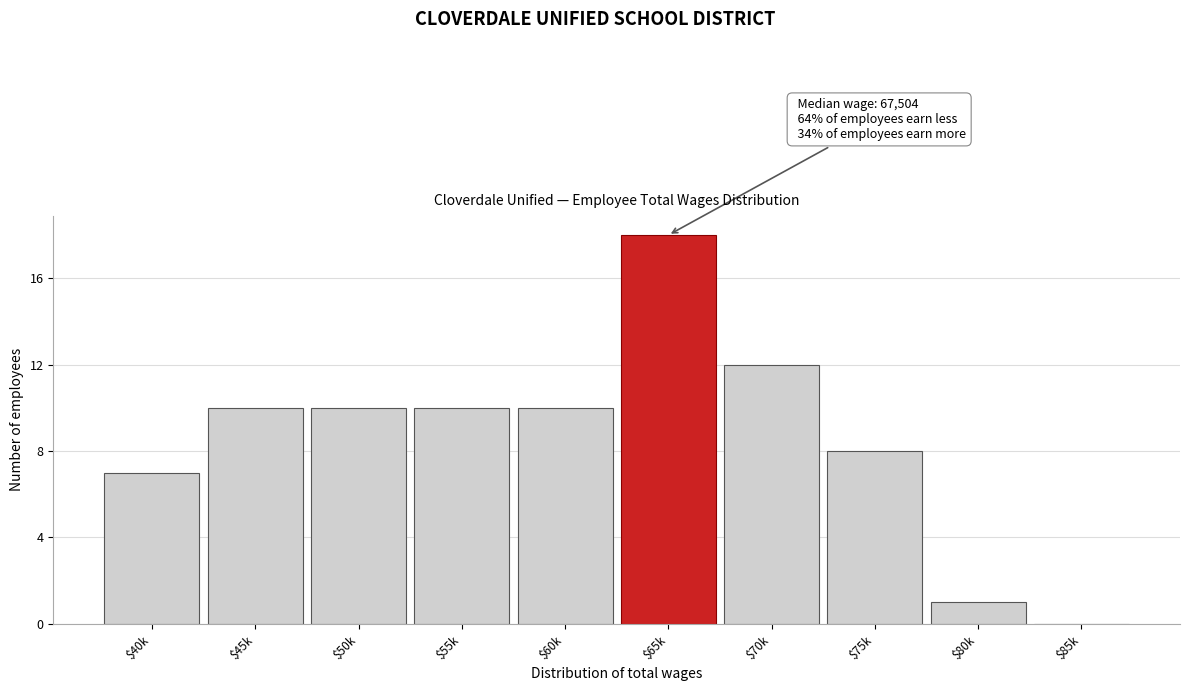

What is the maximum value shown in the chart?

18